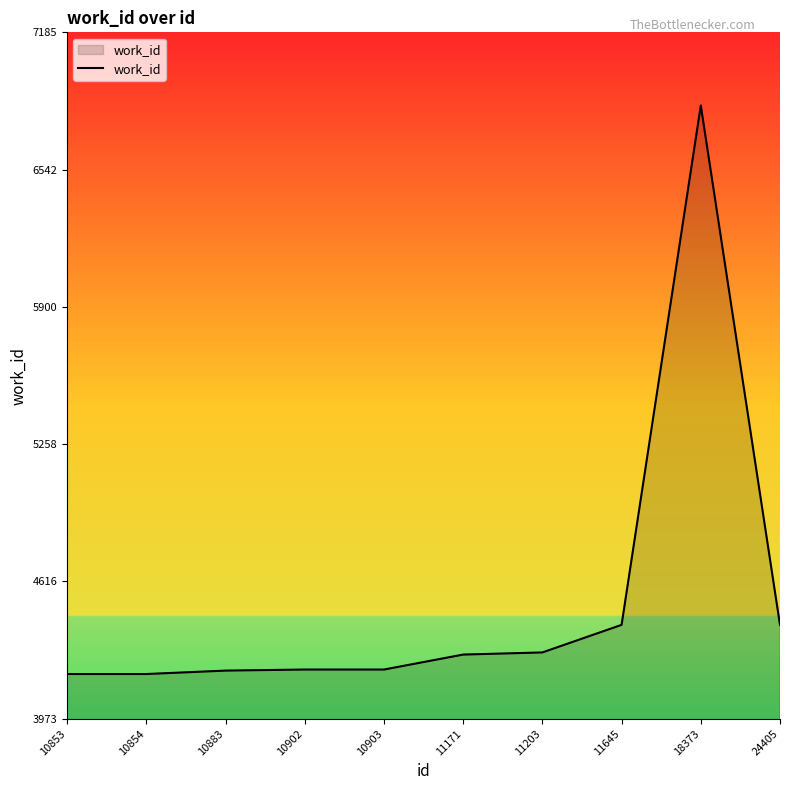

Which label corresponds to the largest value in the chart?

18373